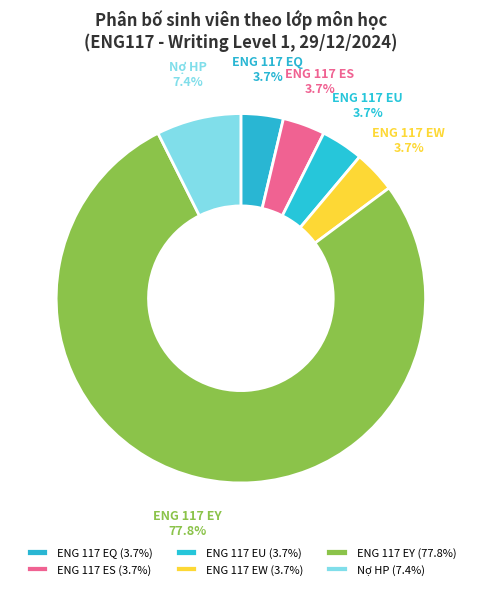

How many slices are in this pie chart?

6